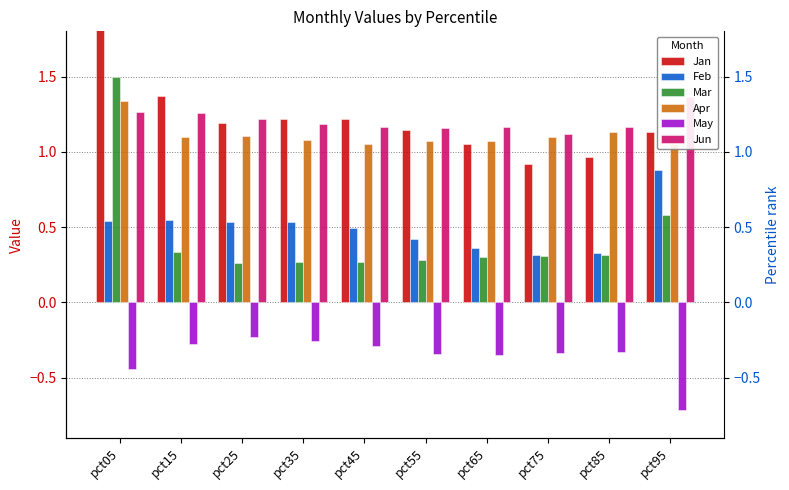

What is the total value across all series at pct85?

3.6